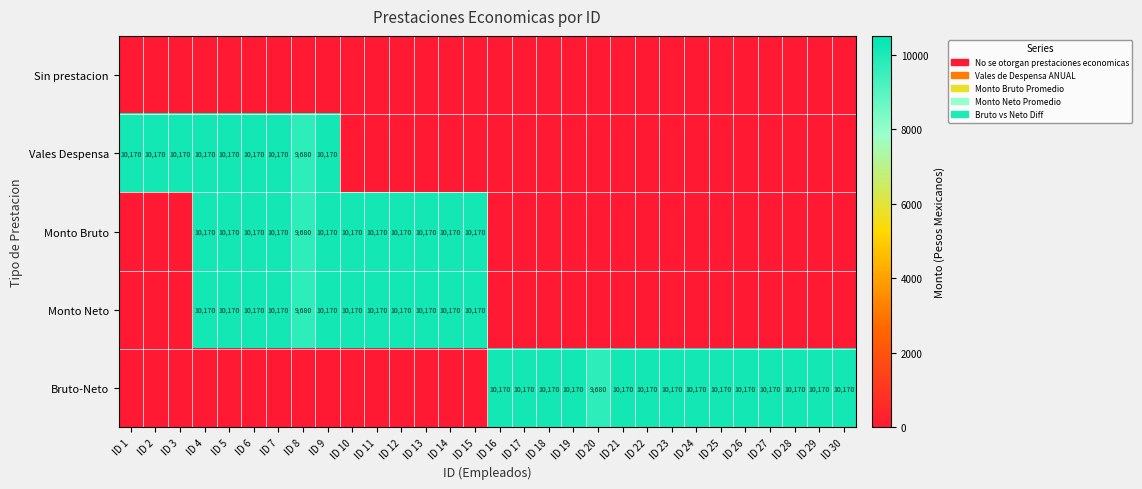

The Monto Neto series shows 16306 at ID 4. True or false?

False